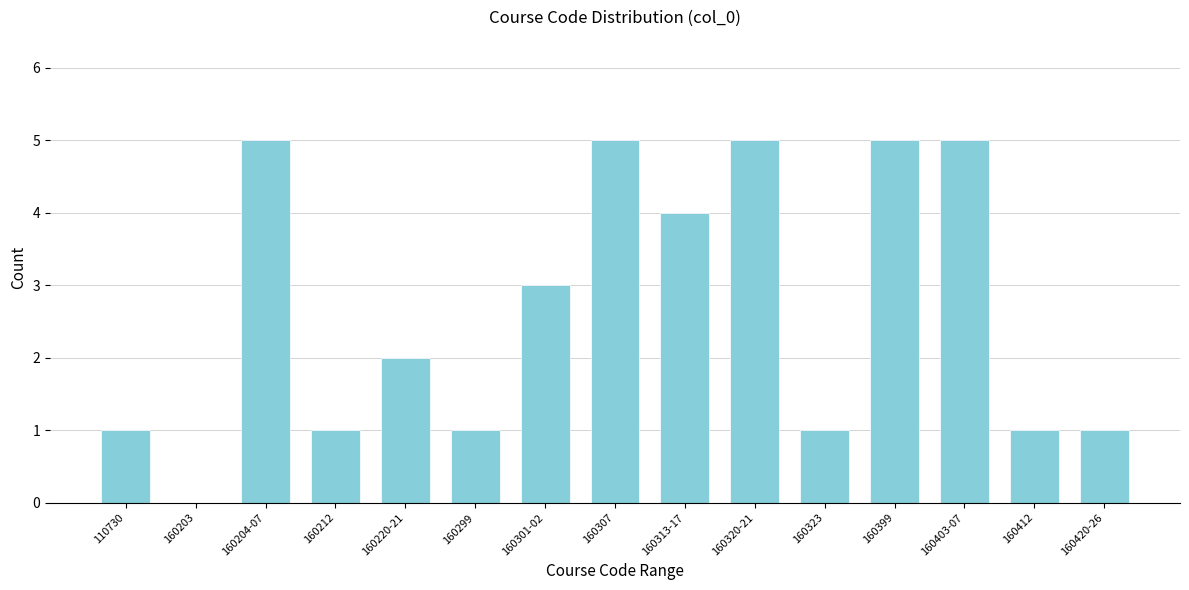

Reading right to left, extract all data points from this chart.

160420-26=1	160412=1	160403-07=5	160399=5	160323=1	160320-21=5	160313-17=4	160307=5	160301-02=3	160299=1	160220-21=2	160212=1	160204-07=5	160203=0	110730=1